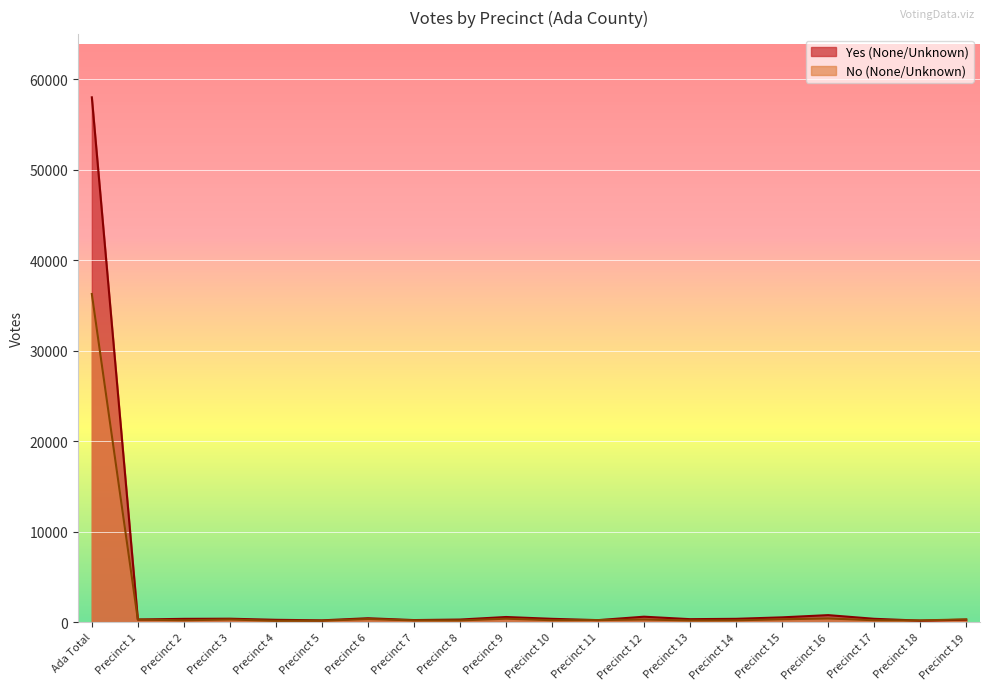

Reading left to right, what are all the values shown in this chart?

Yes (None/Unknown): Ada Total=58006	Precinct 1=299	Precinct 2=370	Precinct 3=386	Precinct 4=264	Precinct 5=205	Precinct 6=438	Precinct 7=235	Precinct 8=292	Precinct 9=575	Precinct 10=373	Precinct 11=229	Precinct 12=608	Precinct 13=335	Precinct 14=373	Precinct 15=536	Precinct 16=781	Precinct 17=376	Precinct 18=173	Precinct 19=279
No (None/Unknown): Ada Total=36270	Precinct 1=282	Precinct 2=213	Precinct 3=296	Precinct 4=156	Precinct 5=164	Precinct 6=345	Precinct 7=202	Precinct 8=193	Precinct 9=387	Precinct 10=218	Precinct 11=232	Precinct 12=295	Precinct 13=193	Precinct 14=206	Precinct 15=321	Precinct 16=412	Precinct 17=216	Precinct 18=196	Precinct 19=311